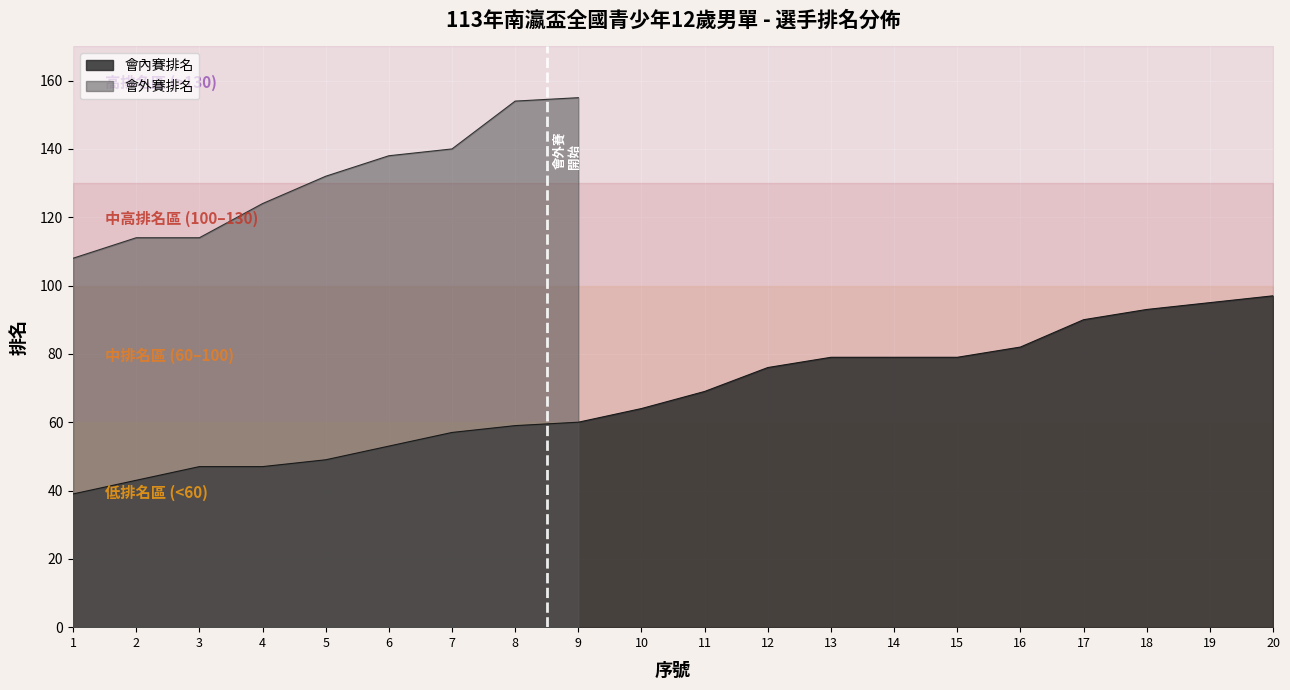

Reading left to right, extract all data points from this chart.

會內賽排名: 1=39	2=43	3=47	4=47	5=49	6=53	7=57	8=59	9=60	10=64	11=69	12=76	13=79	14=79	15=79	16=82	17=90	18=93	19=95	20=97
會外賽排名: 1=108	2=114	3=114	4=124	5=132	6=138	7=140	8=154	9=155	10=0	11=0	12=0	13=0	14=0	15=0	16=0	17=0	18=0	19=0	20=0